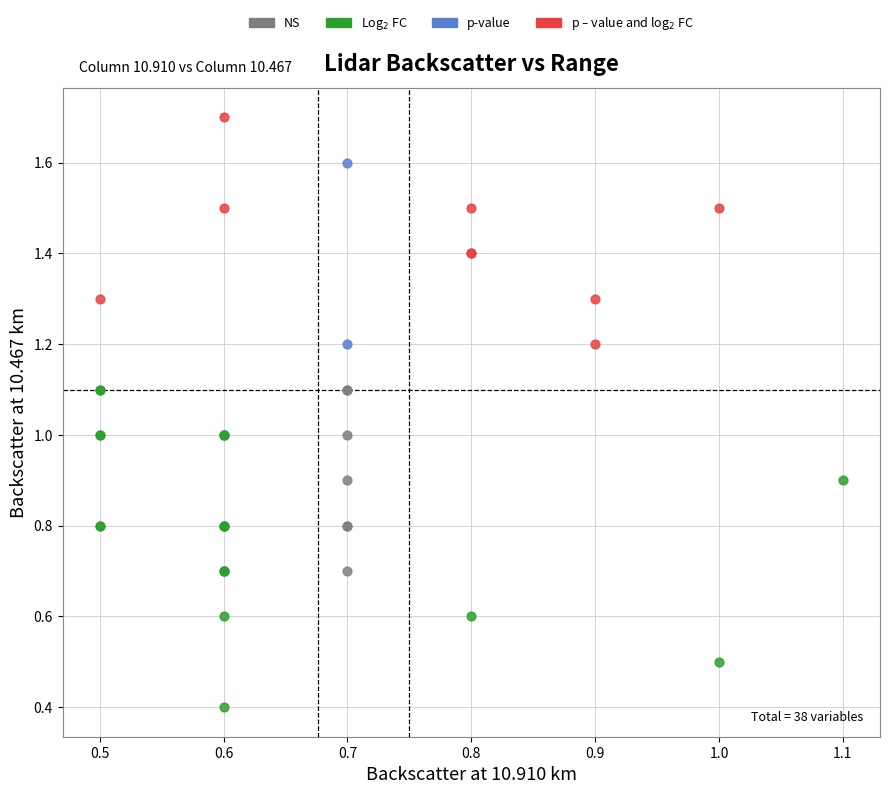

Which series reaches the minimum Y coordinate?

Log$_2$ FC